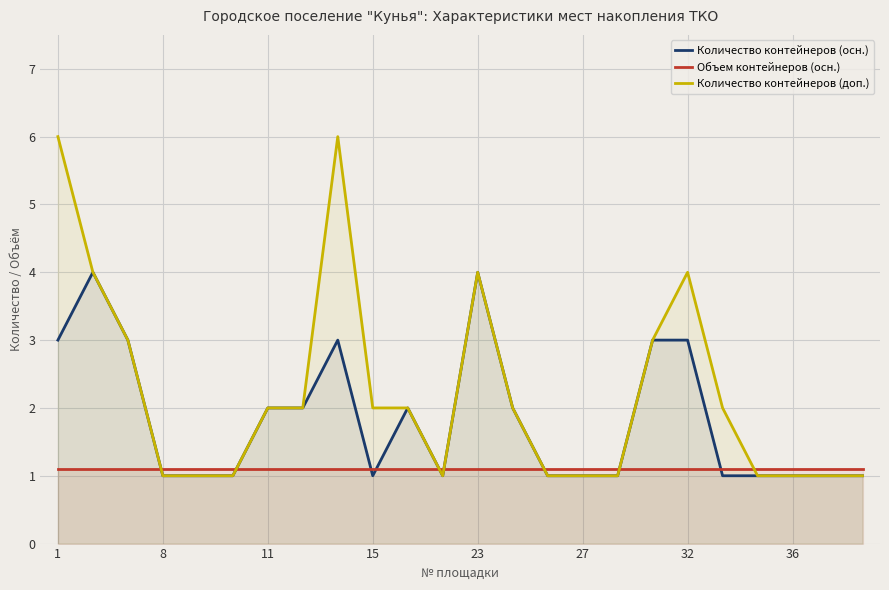

List the series in order of their overall mean, lowest first.

Объем контейнеров (осн.), Количество контейнеров (осн.), Количество контейнеров (доп.)